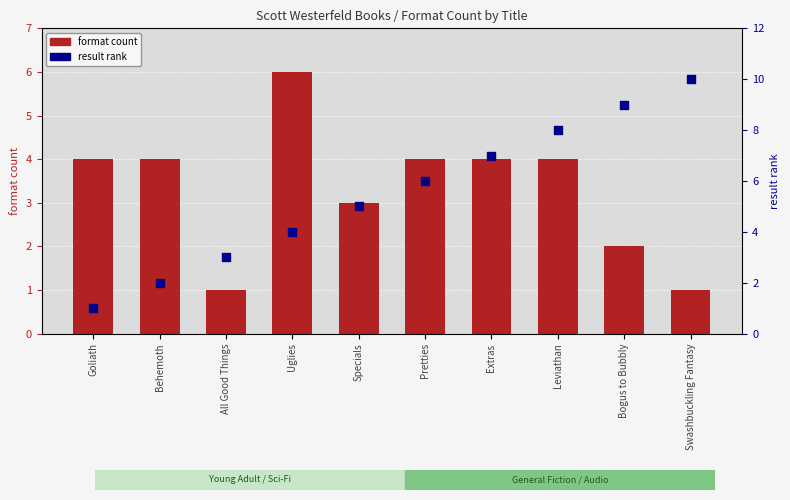

Which series has the largest total across all categories?

result rank